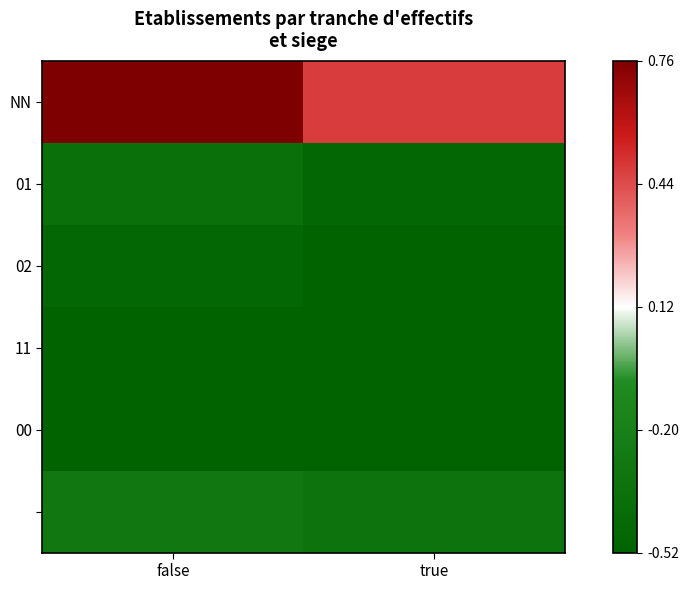

Which series has the largest total across all categories?

NN